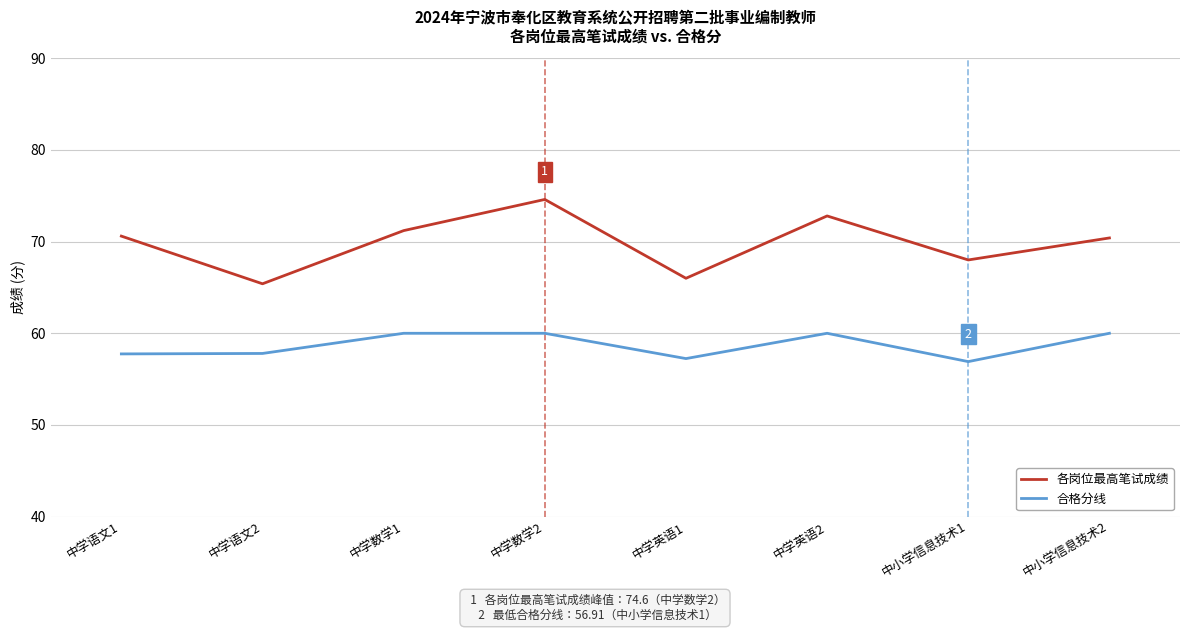

What is the difference between the maximum and minimum values in the 合格分线 series?

3.1